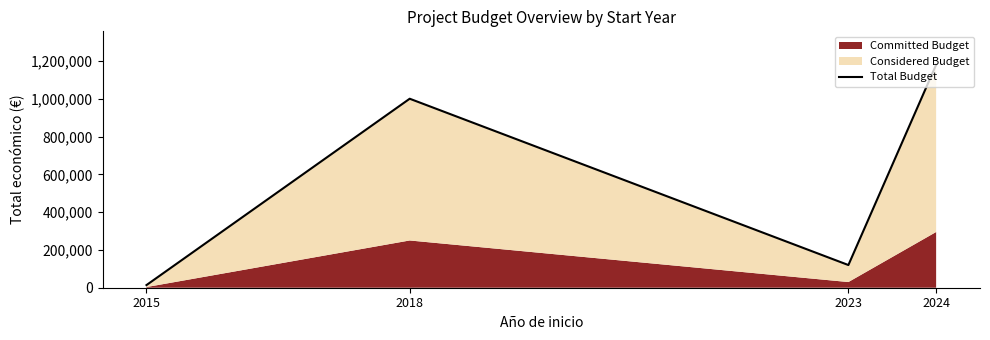

Between 2024 and 2023, which is larger?

2024